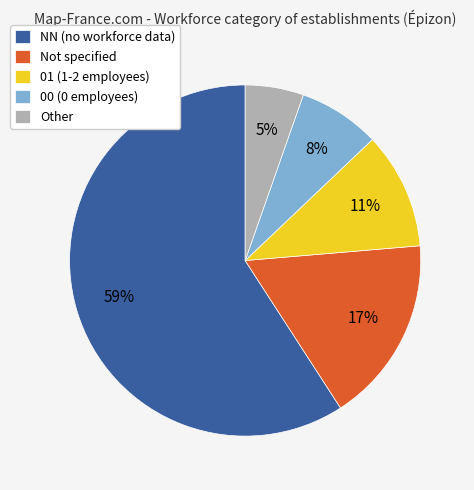

True or false: Other accounts for 5% of the total.

True